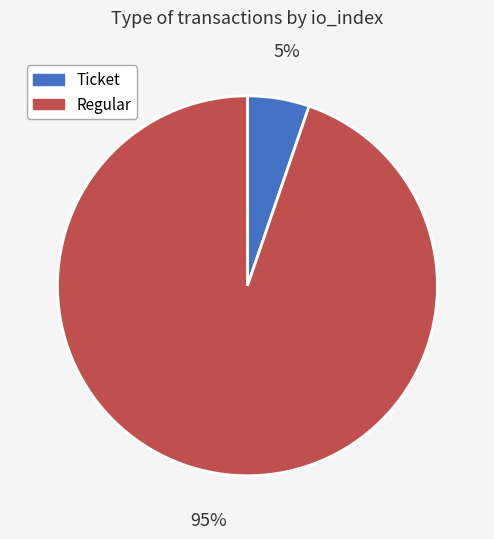

To the nearest percent, what is the average slice percentage?

50%